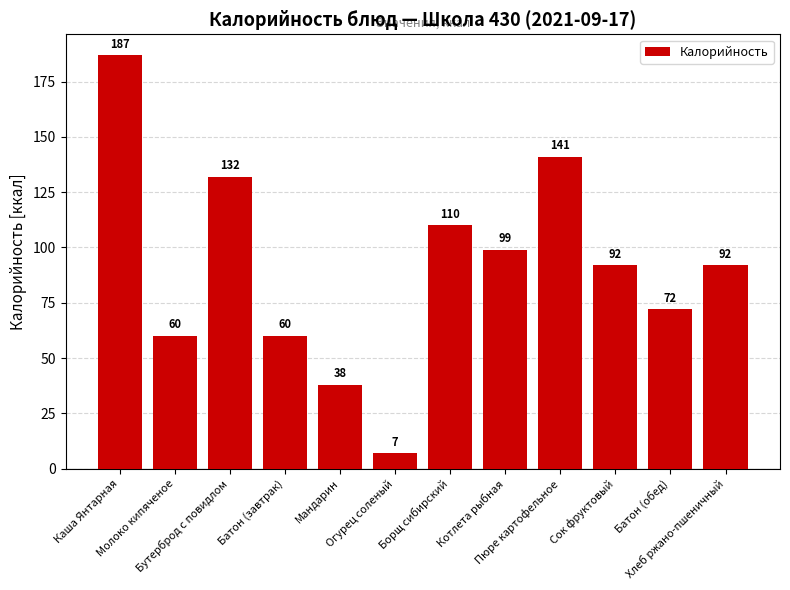

Which has a higher value, Котлета рыбная or Огурец соленый?

Котлета рыбная